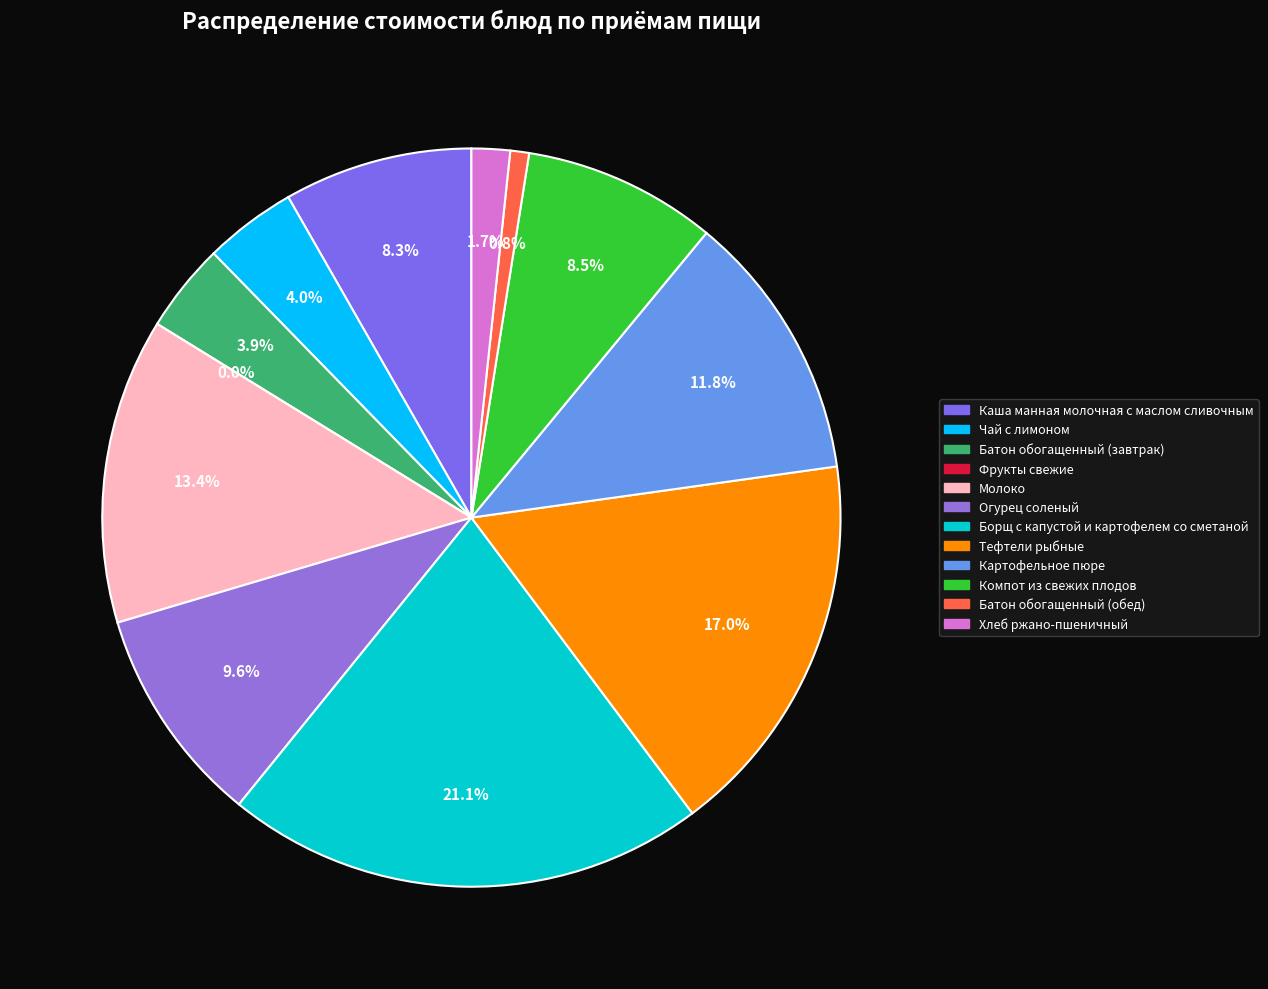

Rank the categories by value from highest to lowest.

Борщ с капустой и картофелем со сметаной, Тефтели рыбные, Молоко, Картофельное пюре, Огурец соленый, Компот из свежих плодов, Каша манная молочная с маслом сливочным, Чай с лимоном, Батон обогащенный (завтрак), Хлеб ржано-пшеничный, Батон обогащенный (обед), Фрукты свежие